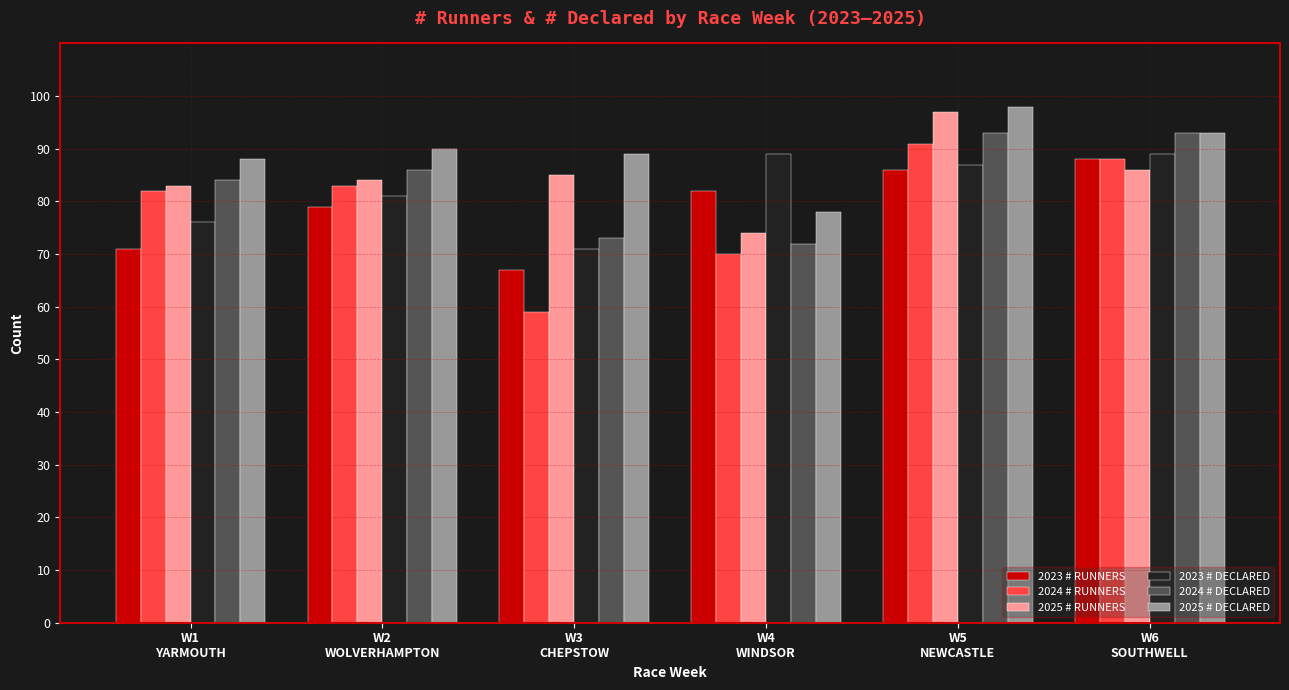

What value does the 2023 # DECLARED series have at W2
WOLVERHAMPTON?

81